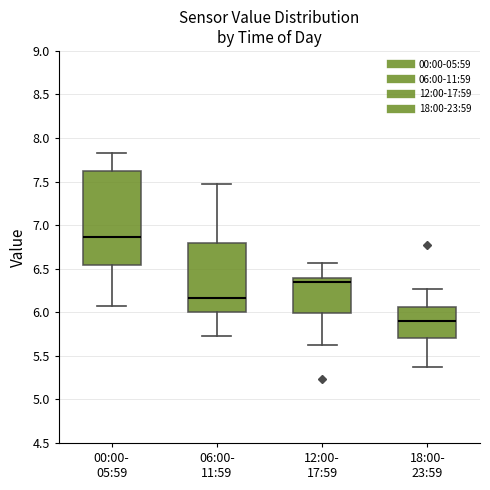

Reading left to right, read every box against the y-axis: the position of its median line, the range the box covers, and the ends of its whiskers. The values are not printed on the chart, so give them approximately, as read against the axis.

00:00- 05:59: median 6.85, box 6.55 to 7.60, whiskers 6.05 to 7.85
06:00- 11:59: median 6.15, box 6.00 to 6.80, whiskers 5.75 to 7.45
12:00- 17:59: median 6.35, box 6.00 to 6.40, whiskers 5.65 to 6.55
18:00- 23:59: median 5.90, box 5.70 to 6.05, whiskers 5.35 to 6.25